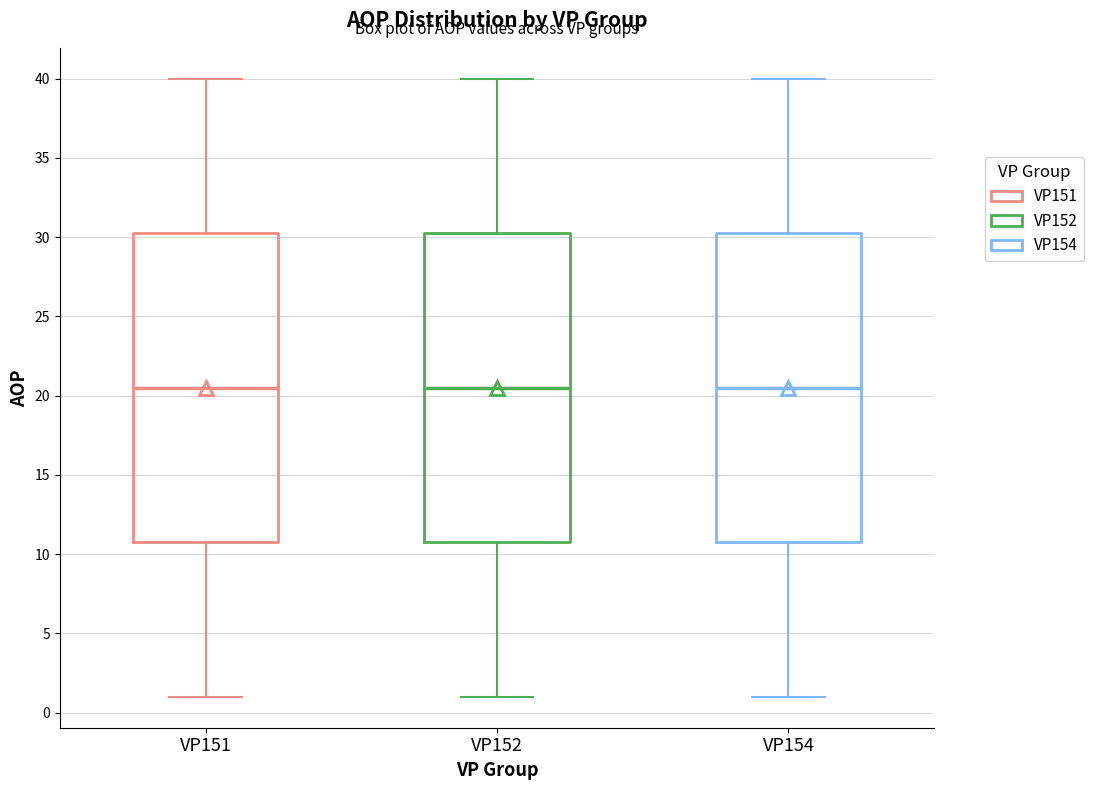

Where does the median line of the box for VP154 sit on the y-axis? The values are not printed on the chart, so give them approximately, as read against the axis.

20.5